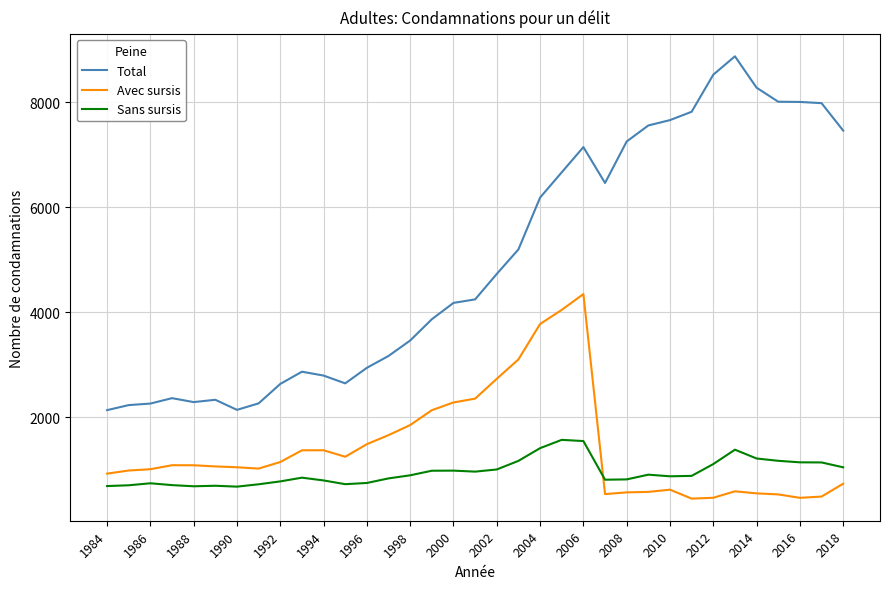

True or false: Total and Avec sursis cross at least once.

False